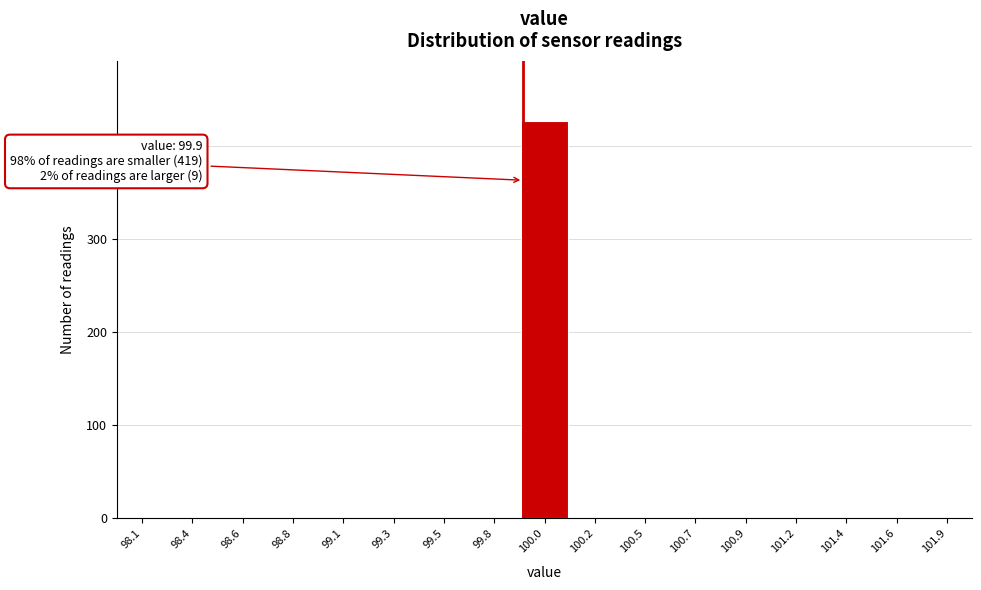

Reading right to left, transcribe all the data shown in this chart.

101.9=0	101.6=0	101.4=0	101.2=0	100.9=0	100.7=0	100.5=0	100.2=0	100.0=427	99.8=0	99.5=0	99.3=0	99.1=0	98.8=0	98.6=0	98.4=0	98.1=0